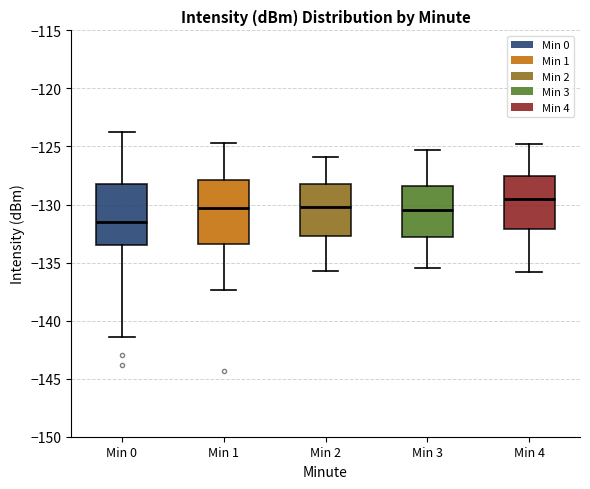

Which box has the lowest median line?

Min 0